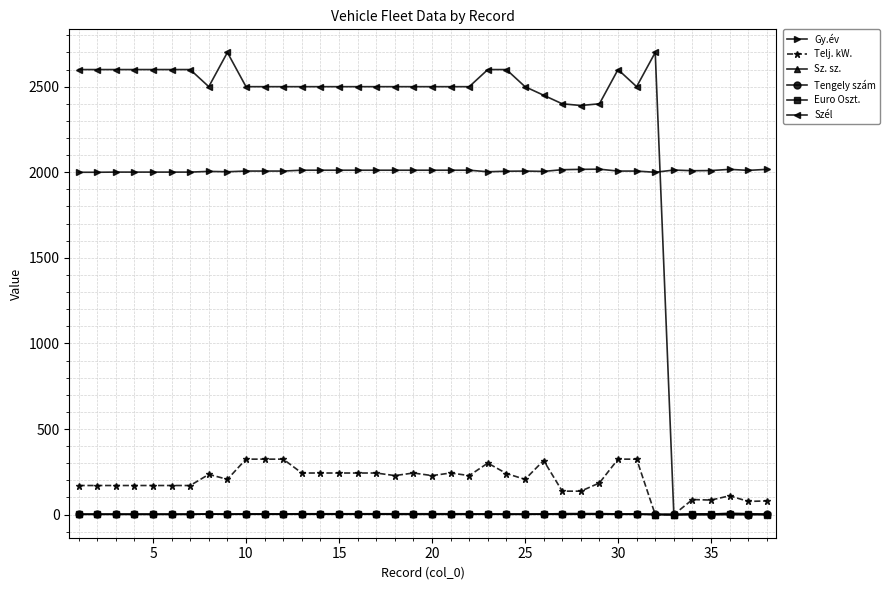

At how many categories does at least one series exceed 736?

38